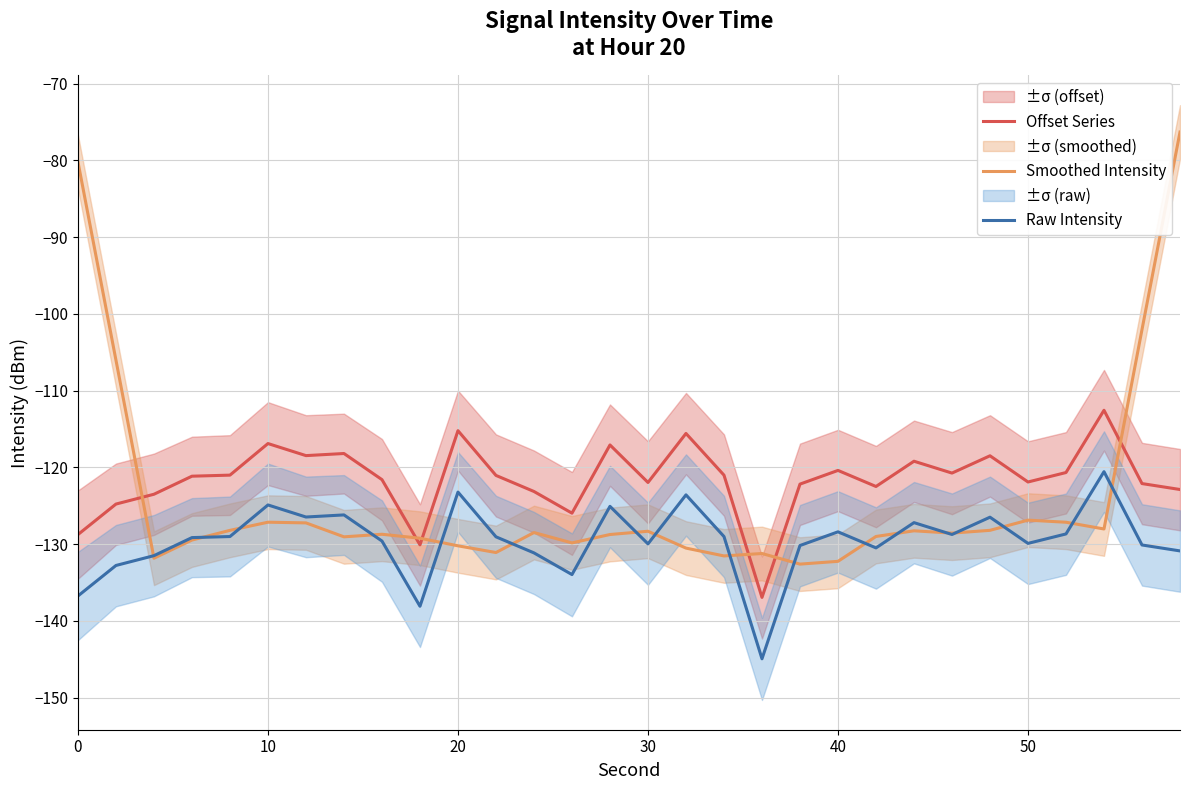

The Smoothed Intensity series shows -190.3 at 50. True or false?

False